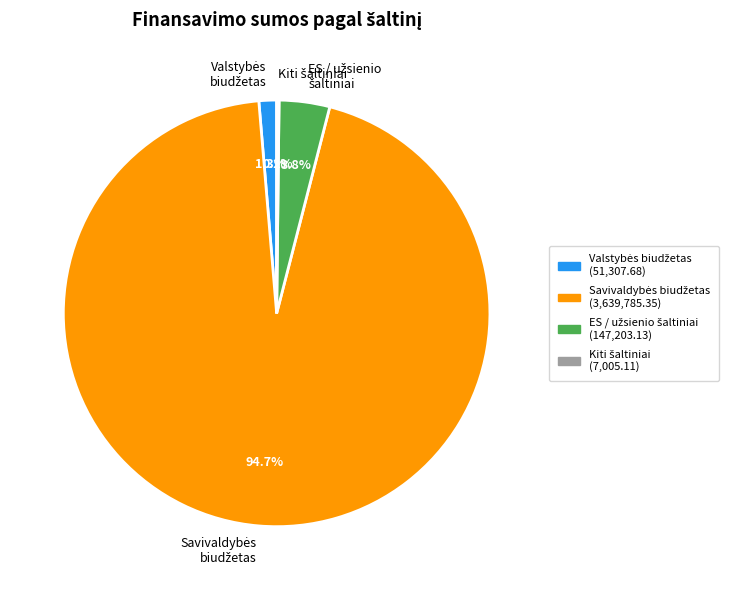

To the nearest percent, what is the average slice percentage?

25%